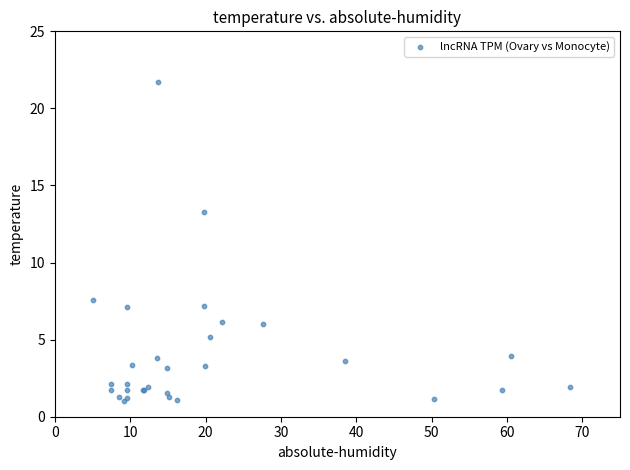

What Y value in the scatter plot is closest to 11?

13.3